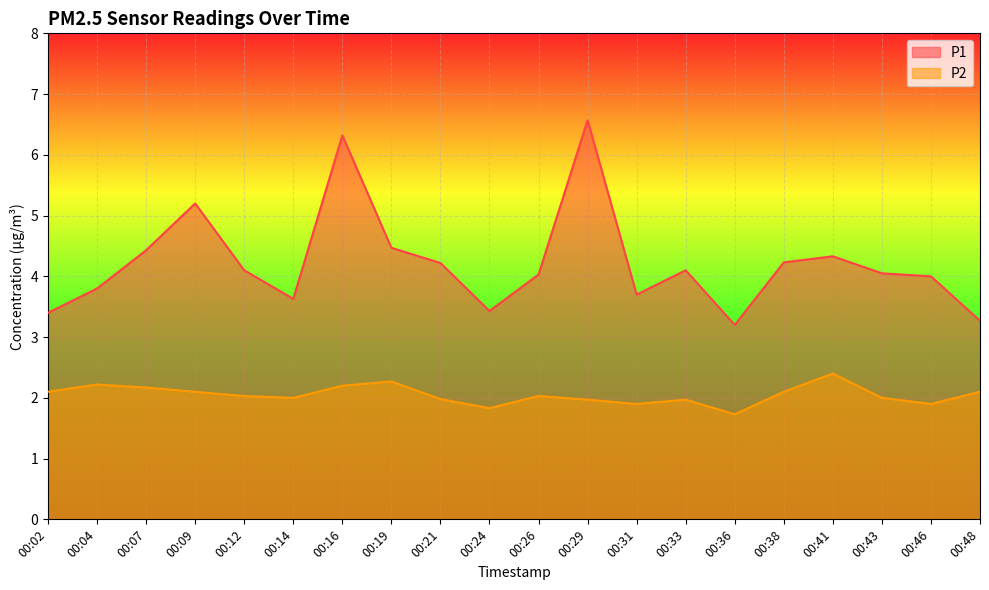

Which has a higher value, 00:21 or 00:26?

00:21